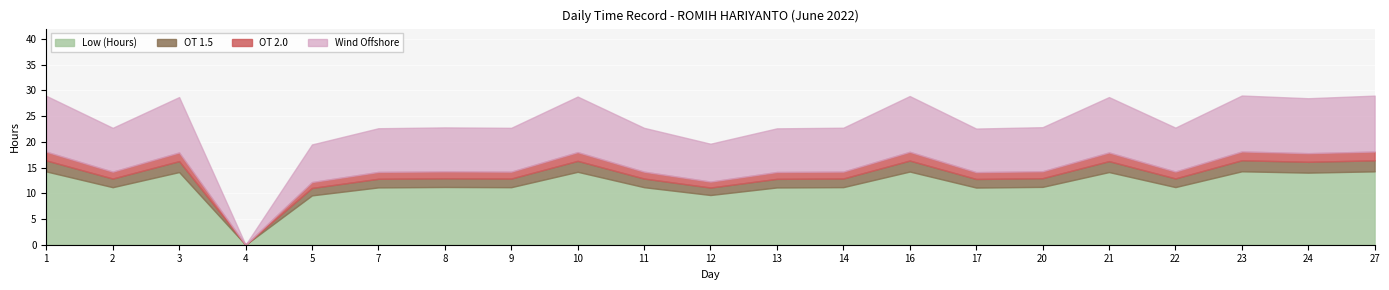

Count the number of data series in this chart.

3